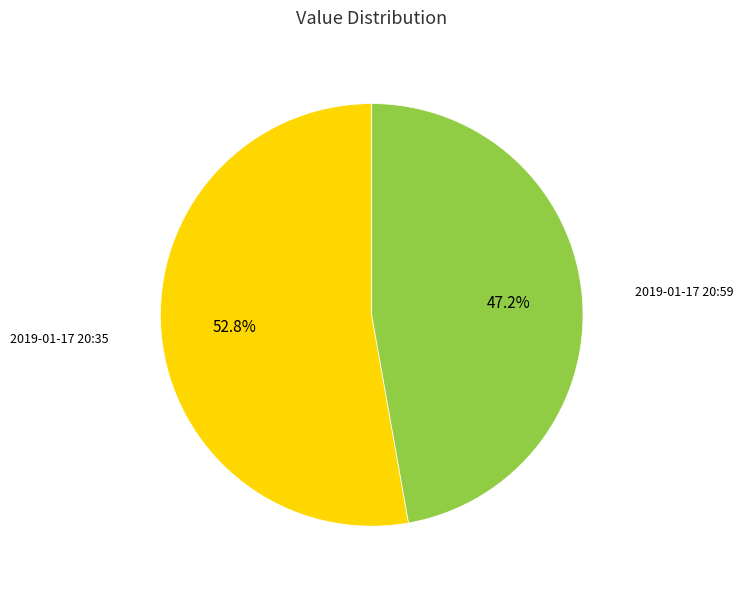

How many slices are in this pie chart?

2